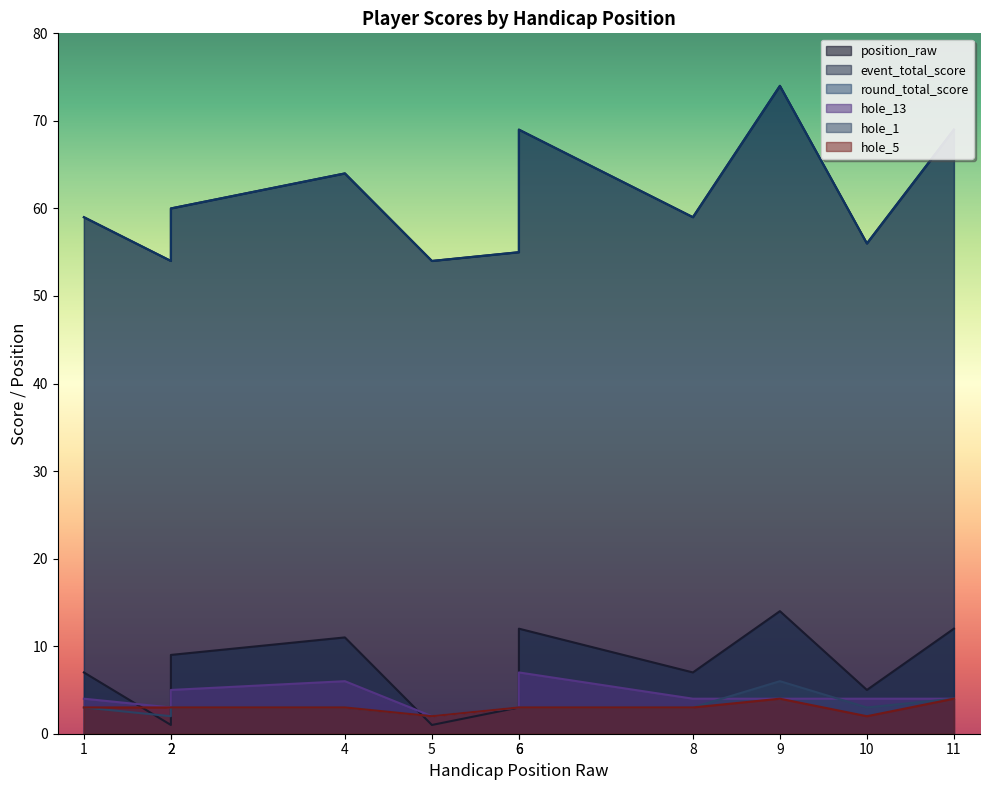

What is the difference between the maximum and minimum values in the round_total_score series?

20